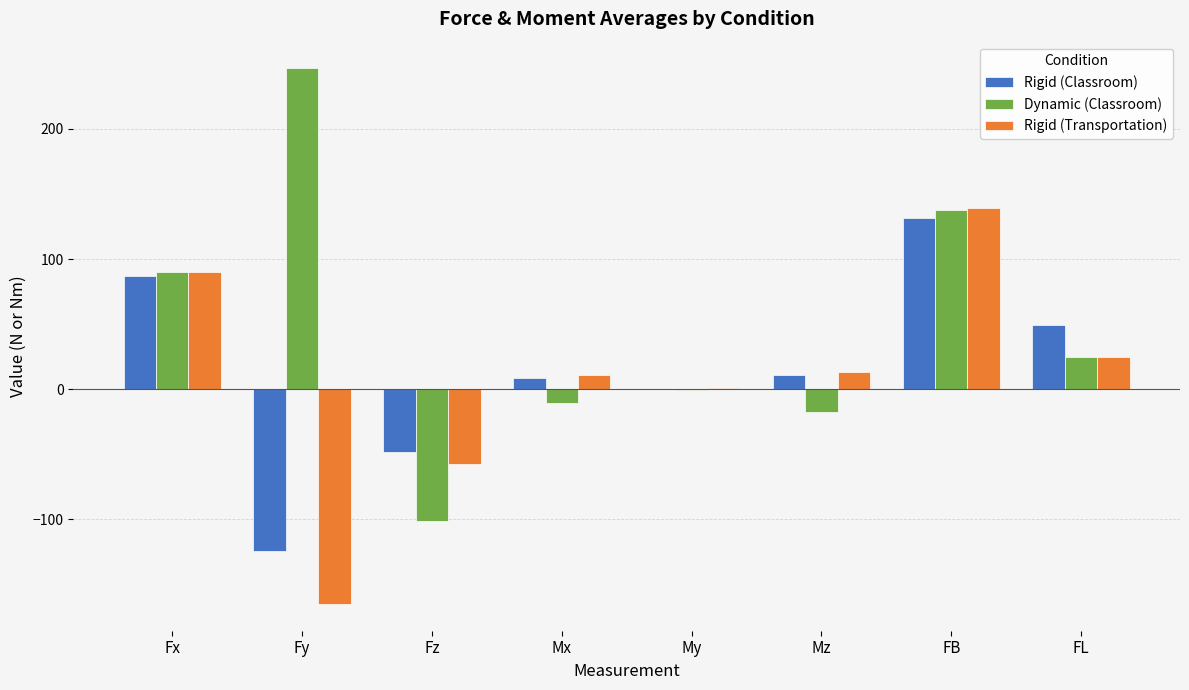

The Dynamic (Classroom) series shows 33.6 at FB. True or false?

False